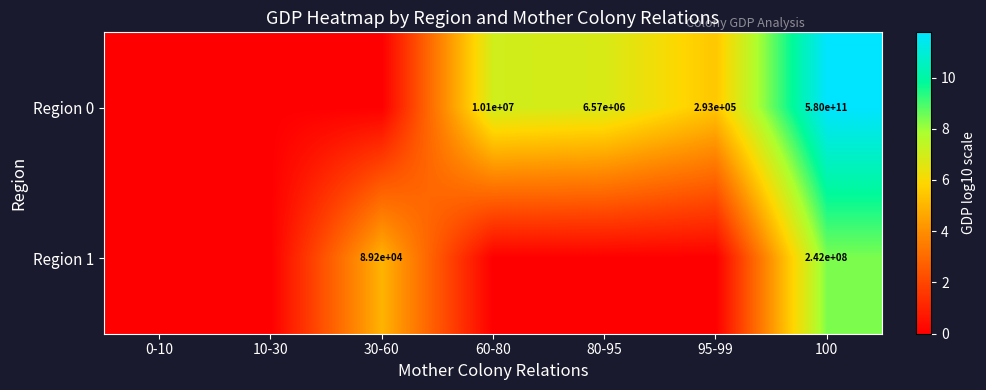

What is the maximum value shown in the chart?

11.8